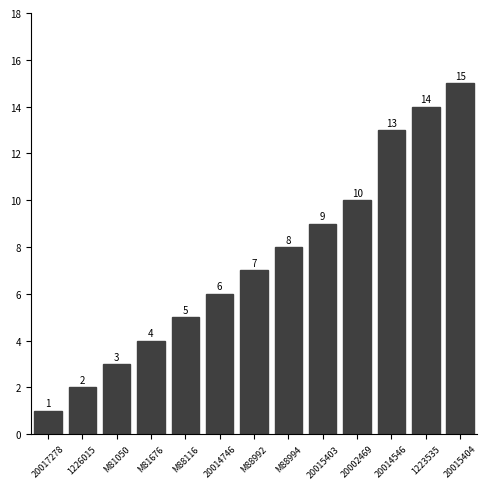

Does the chart contain any negative values?

No